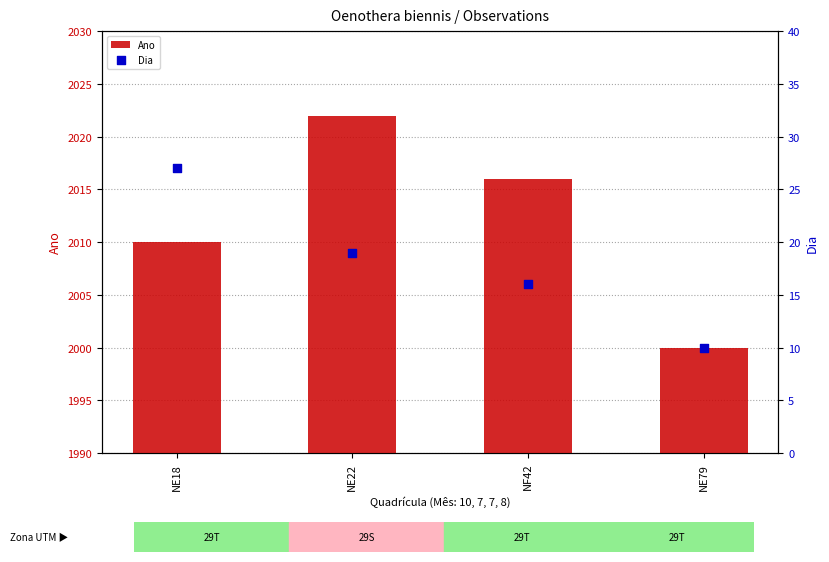

What are all the series names shown in the legend?

Ano, Dia